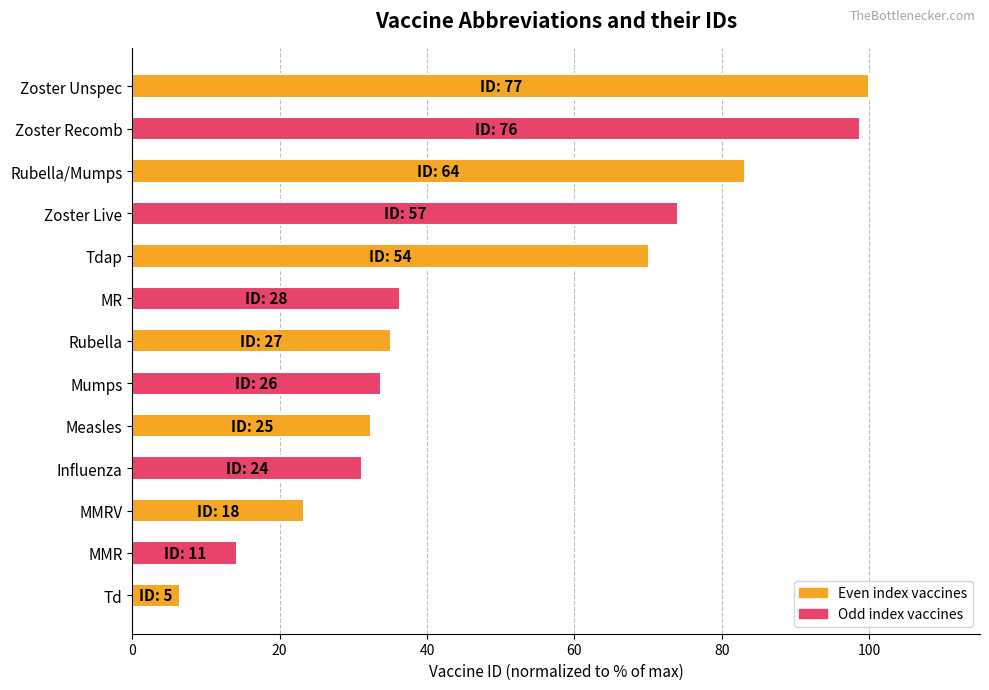

What is the approximate value at Zoster Unspec?

100.0